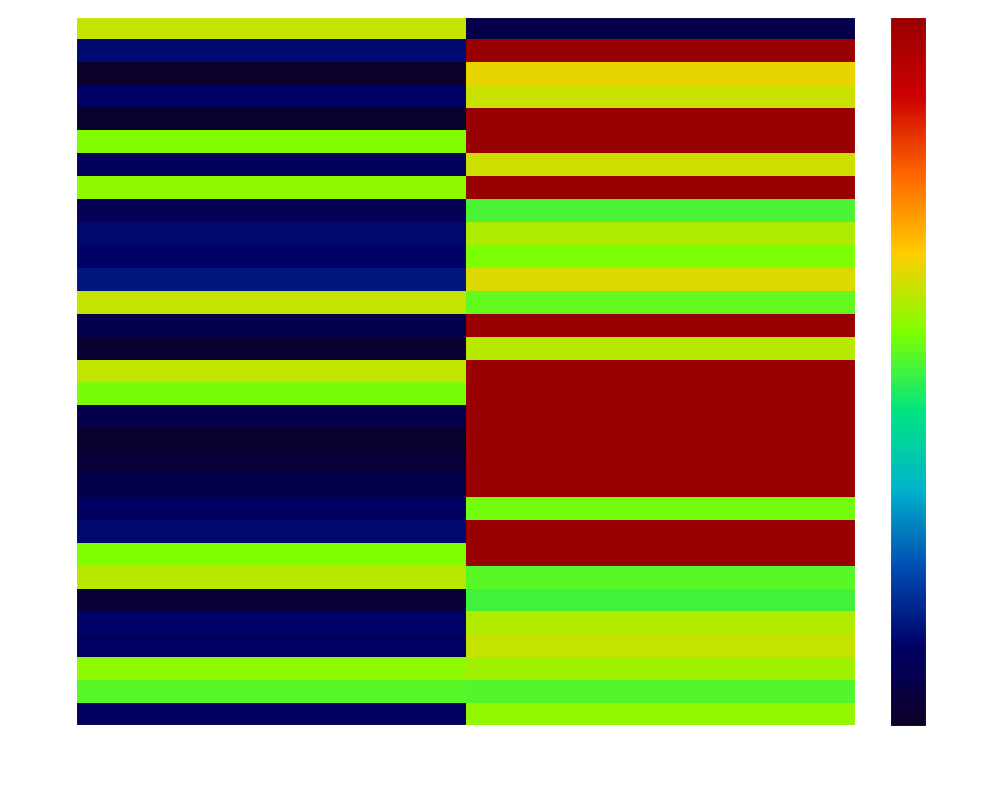

What is the total value across all series at O?

14.9